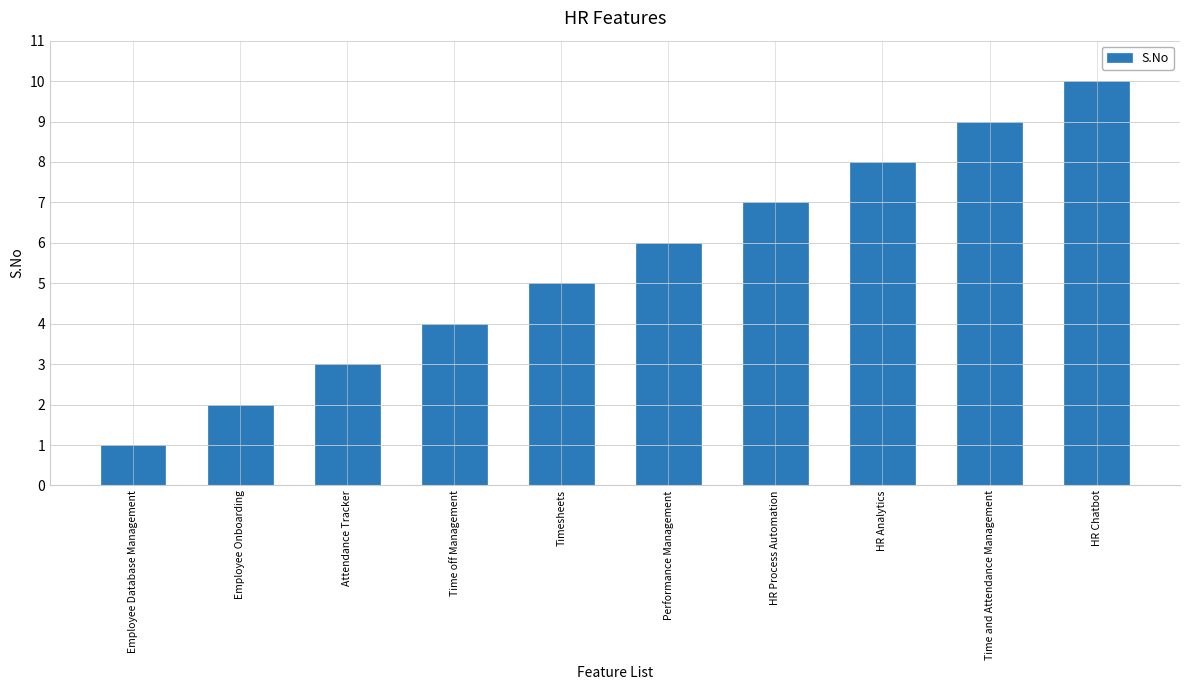

What is the label of the 4th bar from the right?

HR Process Automation